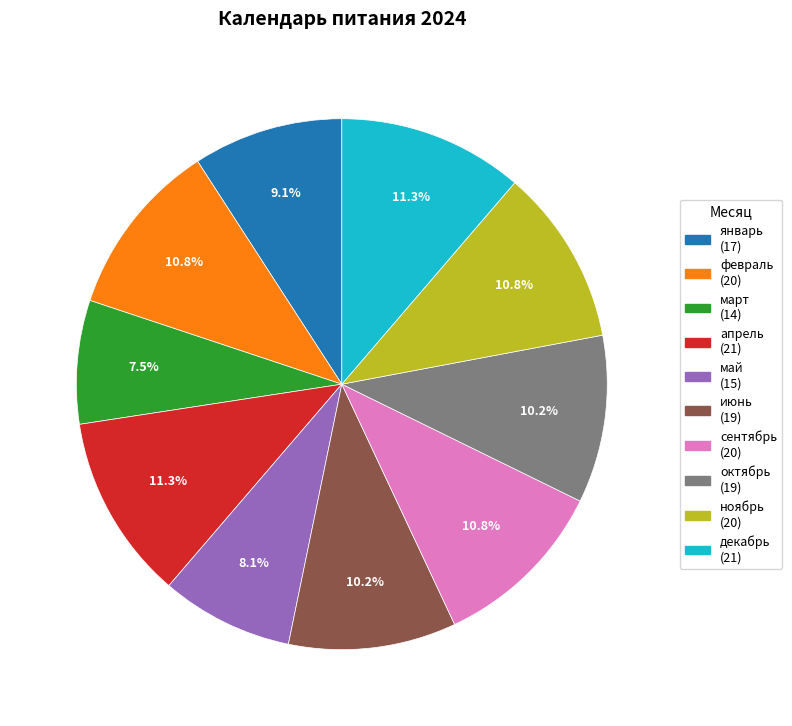

To the nearest percent, what portion does декабрь represent?

11%